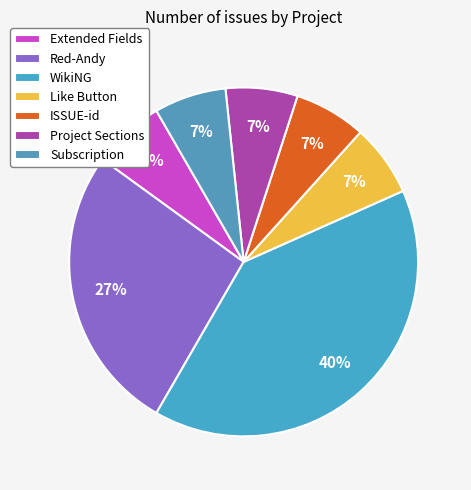

Rank the categories by value from highest to lowest.

WikiNG, Red-Andy, Extended Fields, Like Button, ISSUE-id, Project Sections, Subscription